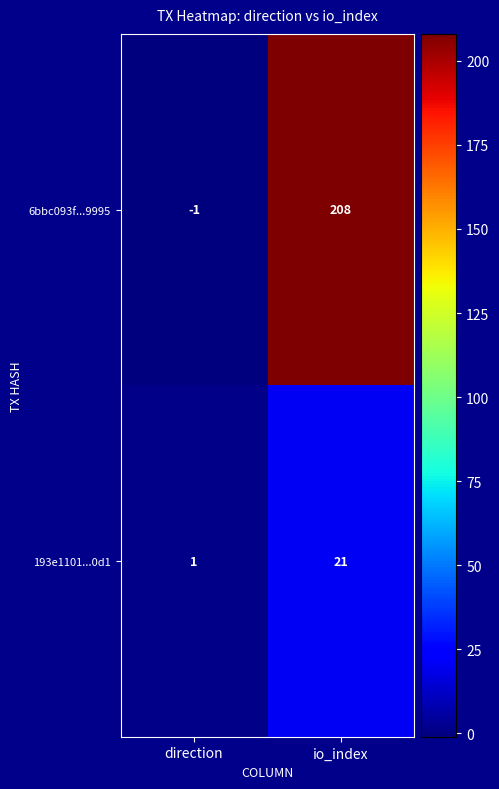

Which category has the highest value in the 6bbc093f...9995 series?

io_index